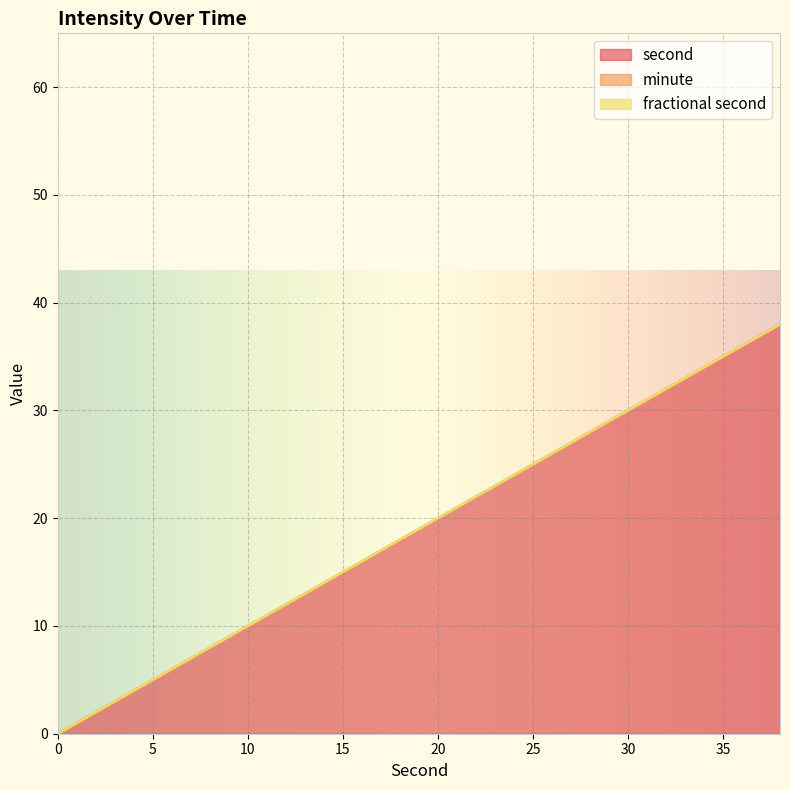

What are all the series names shown in the legend?

second, minute, fractional second